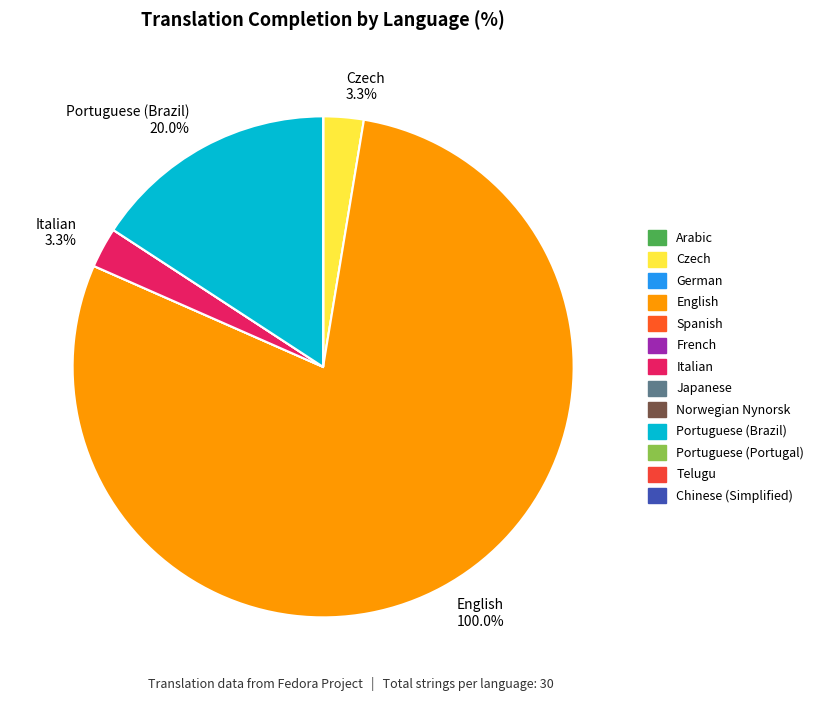

Is there any slice that represents more than half of the pie?

Yes